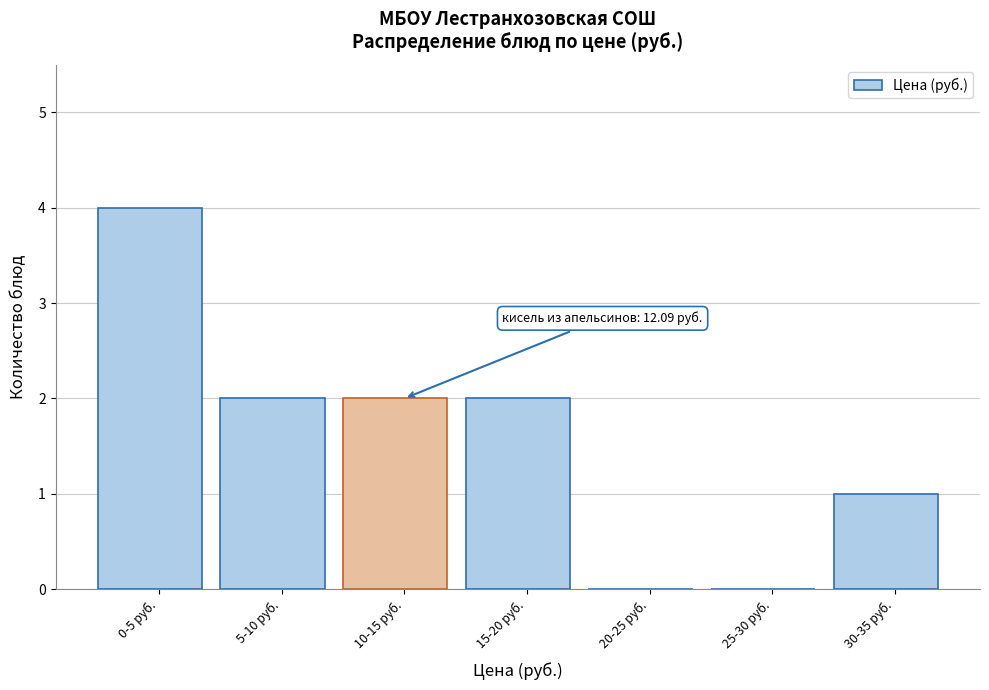

Reading left to right, extract all data points from this chart.

0-5 руб.=4	5-10 руб.=2	10-15 руб.=2	15-20 руб.=2	20-25 руб.=0	25-30 руб.=0	30-35 руб.=1